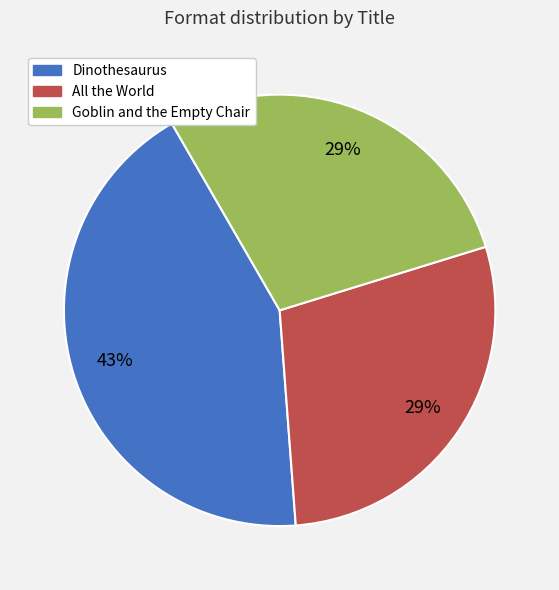

Which slice is the largest?

Dinothesaurus